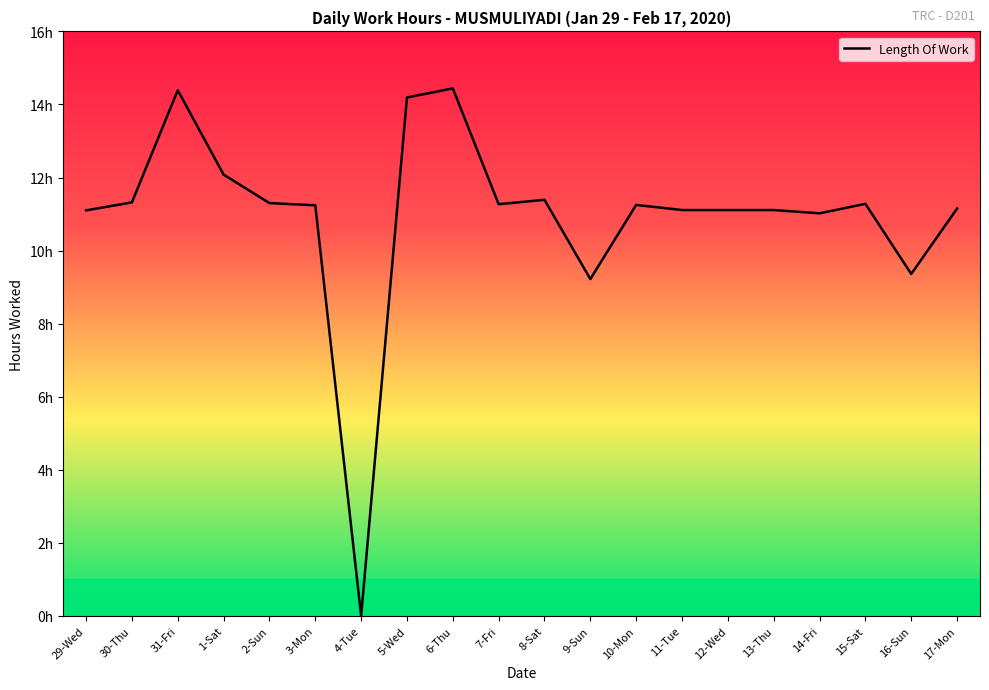

Does the chart display data point markers on the line(s)?

No